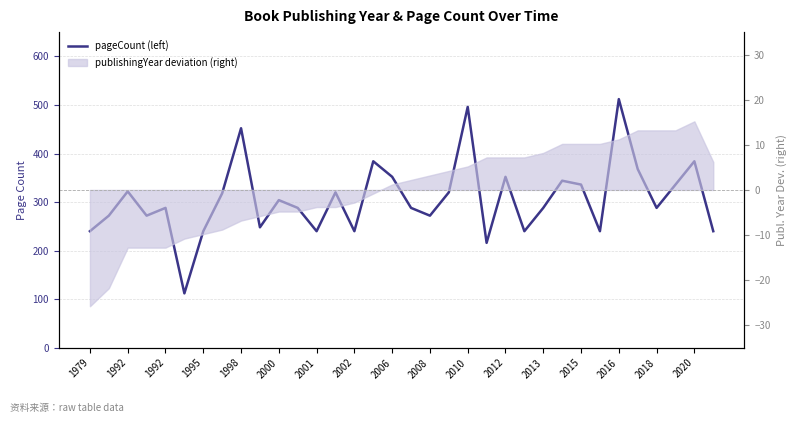

At which label is the value closest to 312?

2002